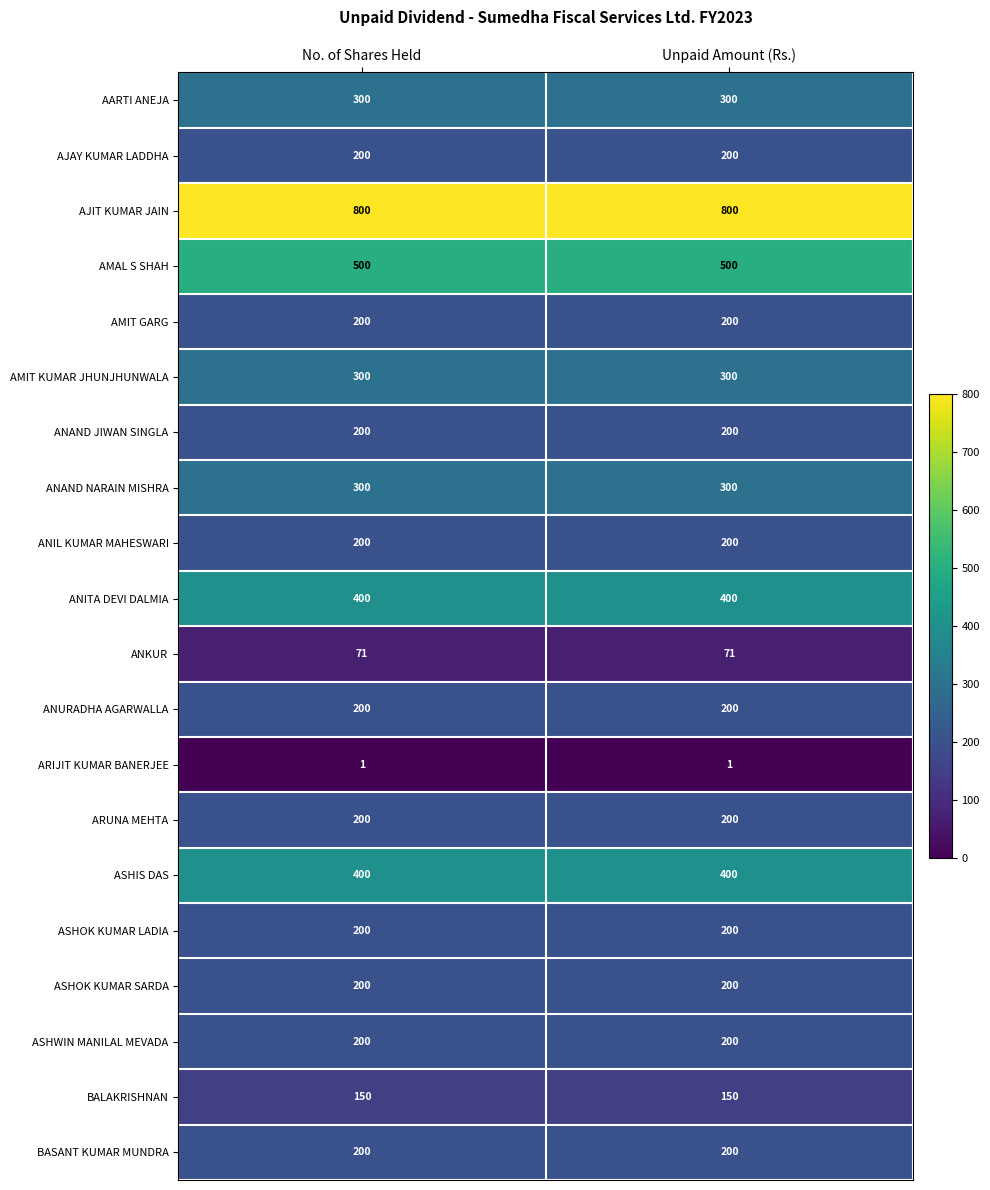

What is the total value across all series at No. of Shares Held?

5222